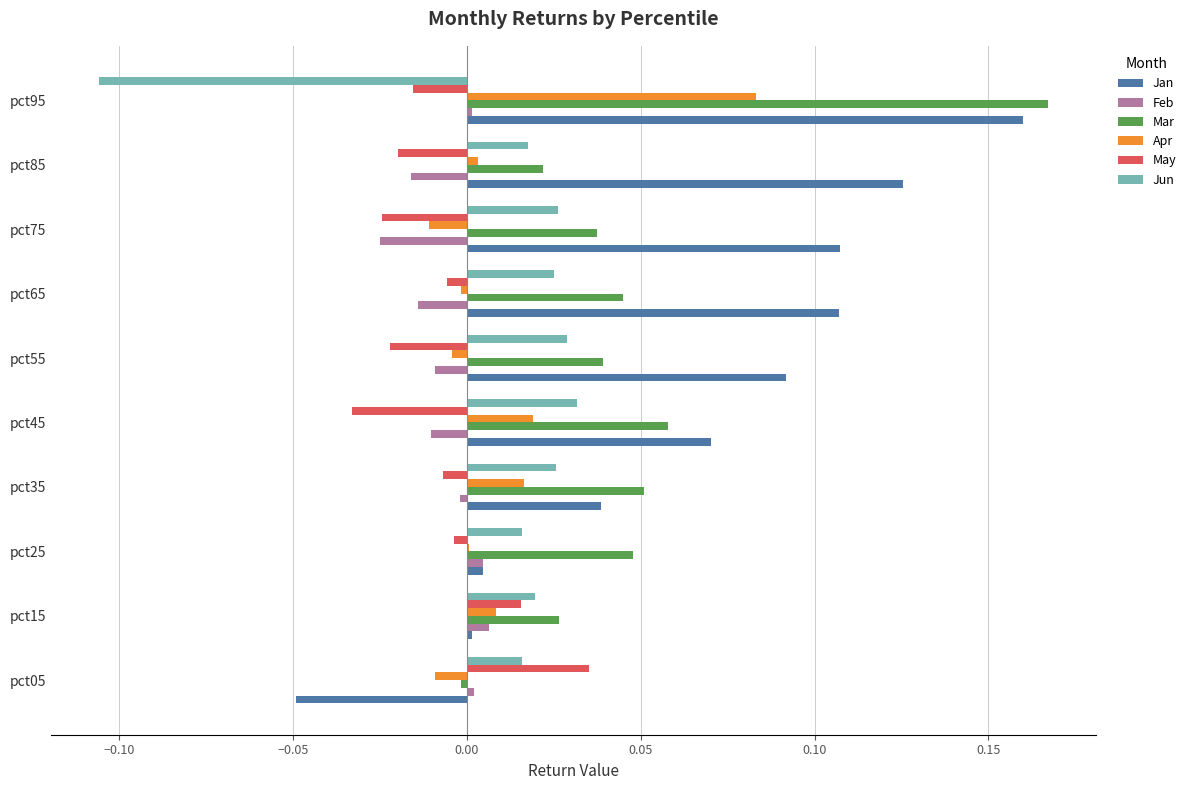

What are all the series names shown in the legend?

Jan, Feb, Mar, Apr, May, Jun